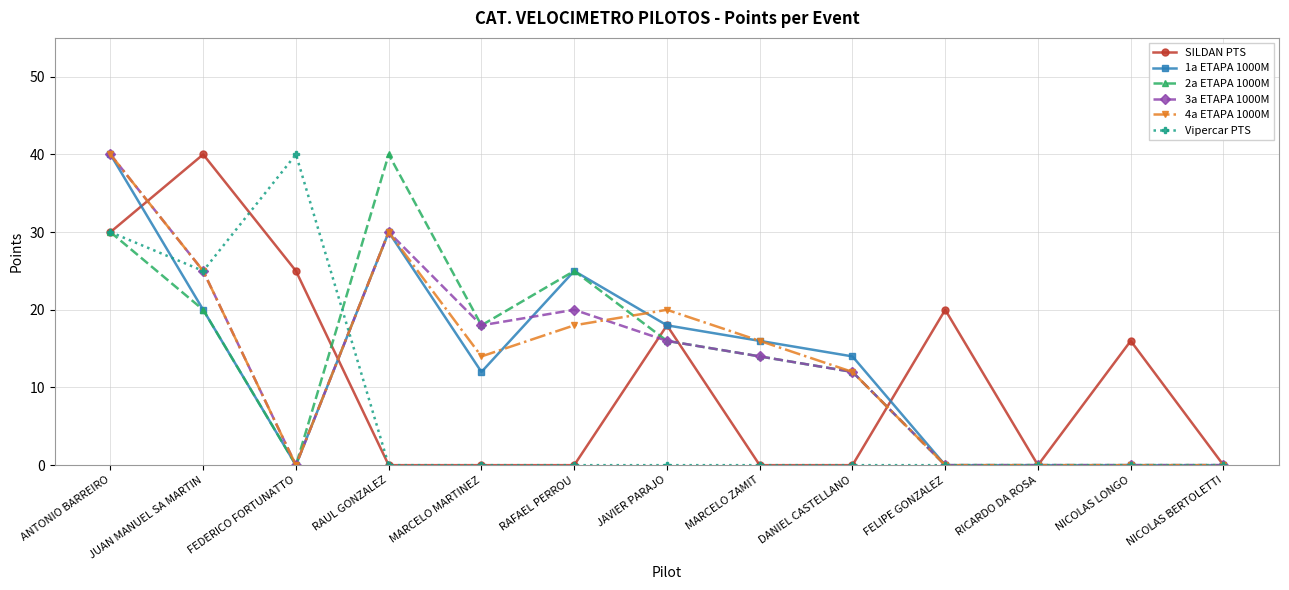

What is the maximum value for 2a ETAPA 1000M?

40